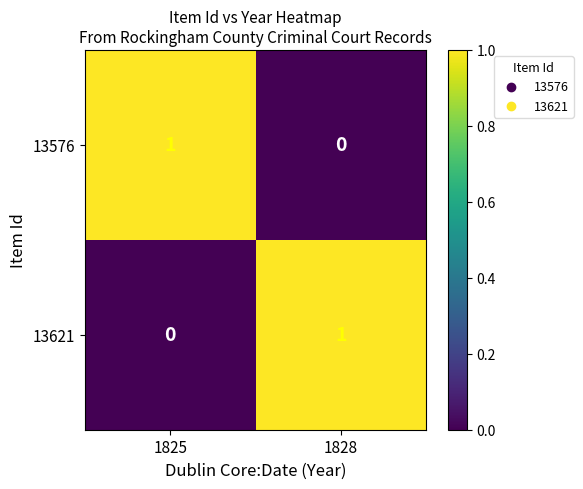

Rank the series at 1828 from highest to lowest value.

13621, 13576